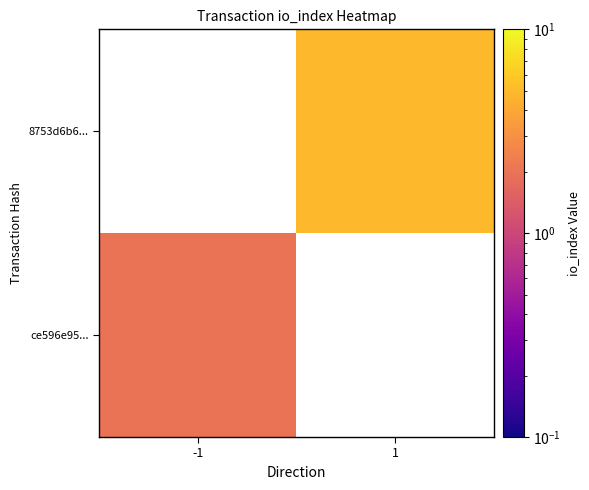

Where is ce596e95... nearest to the value 2?

-1